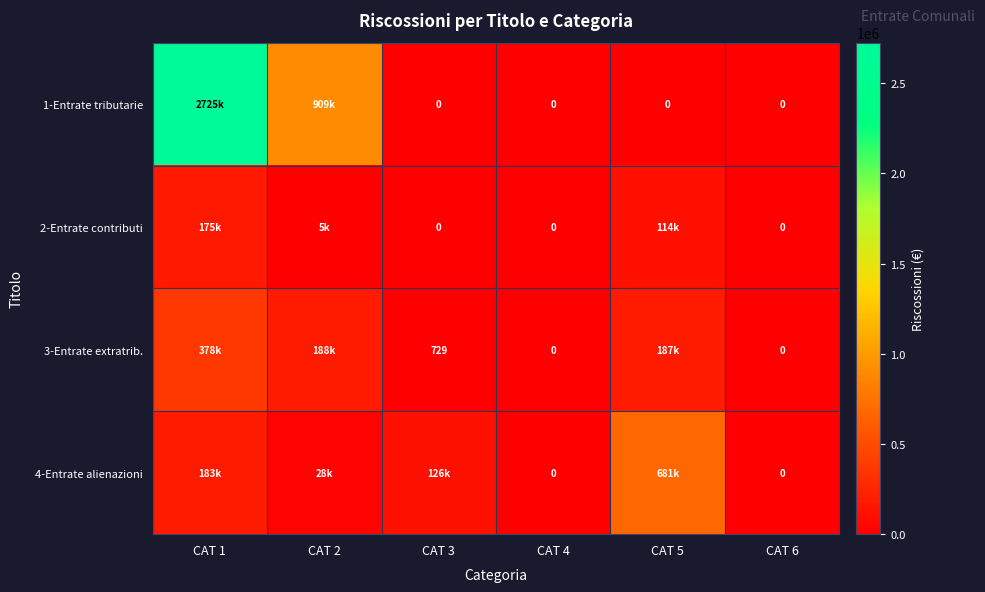

Which series has the widest spread of values?

1-Entrate tributarie